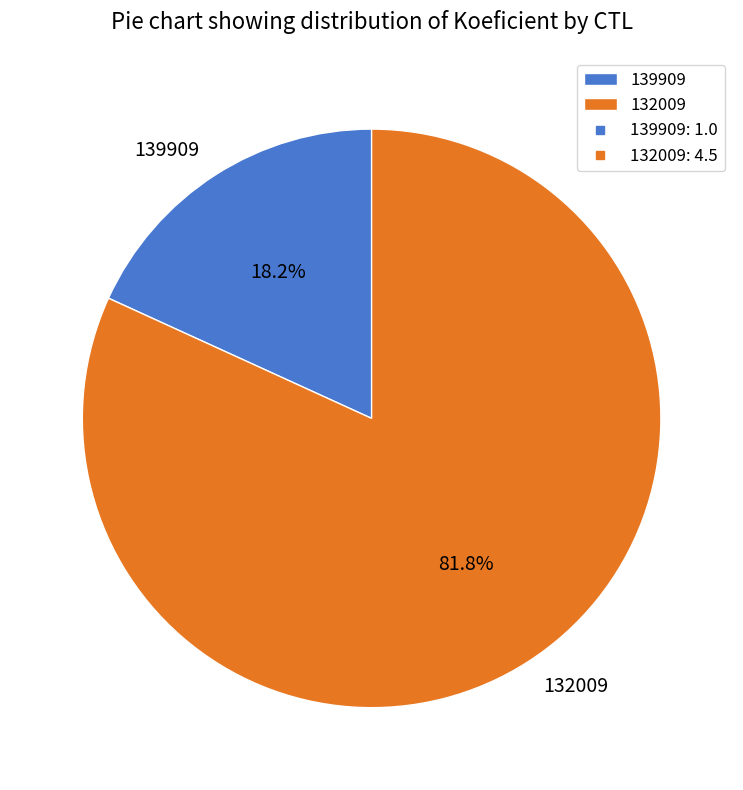

What is the largest slice in the pie chart?

132009